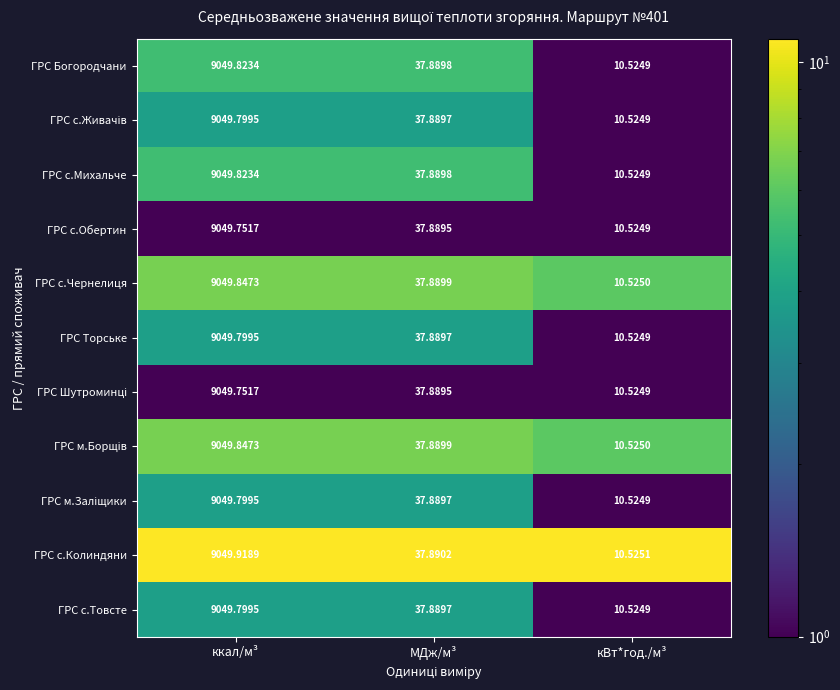

Which series changed the most between ккал/м³ and МДж/м³?

ГРС с.Колиндяни